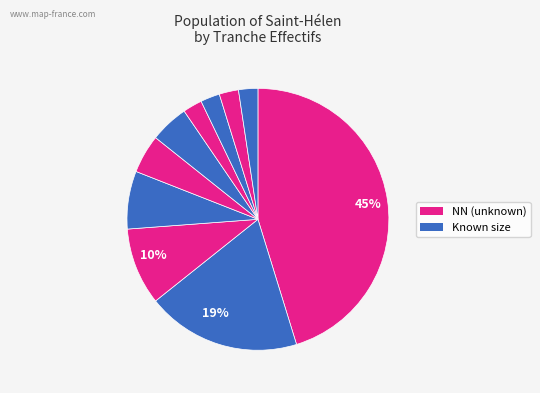

To the nearest percent, what is the difference between the largest and smallest slice percentages?

43%